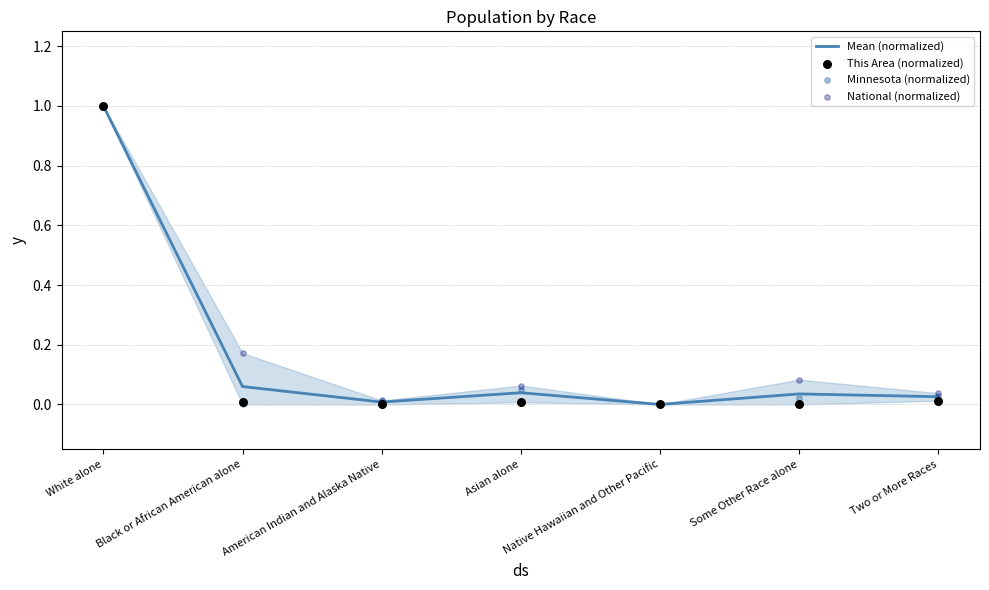

Which series contains the highest Y value?

Mean (normalized)